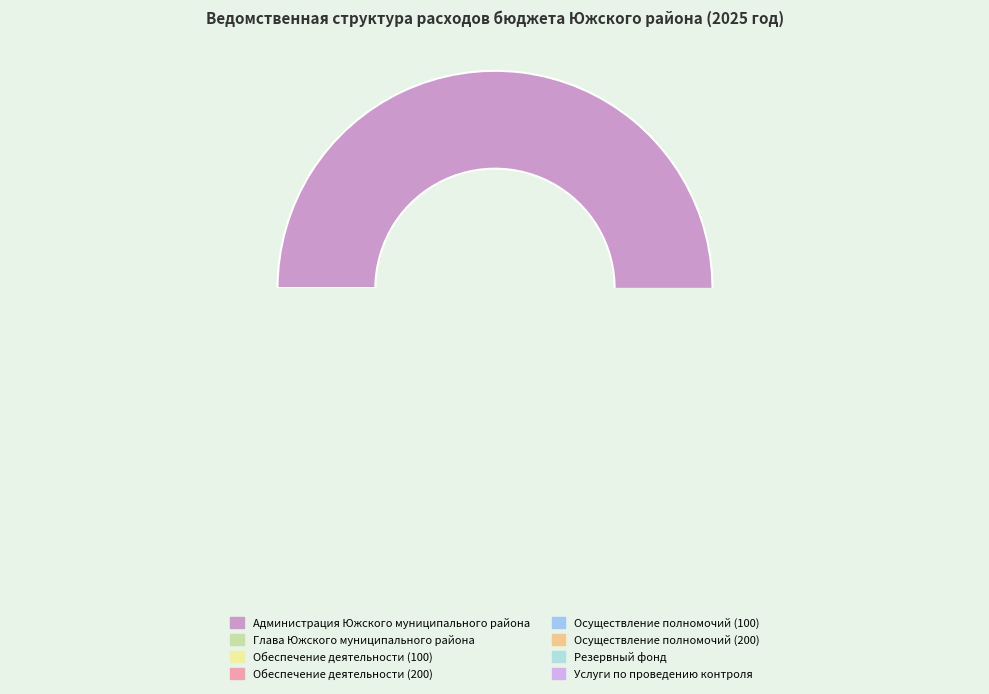

What is the total percentage of Администрация Южского муниципального района and Обеспечение деятельности (100)?

96.8%